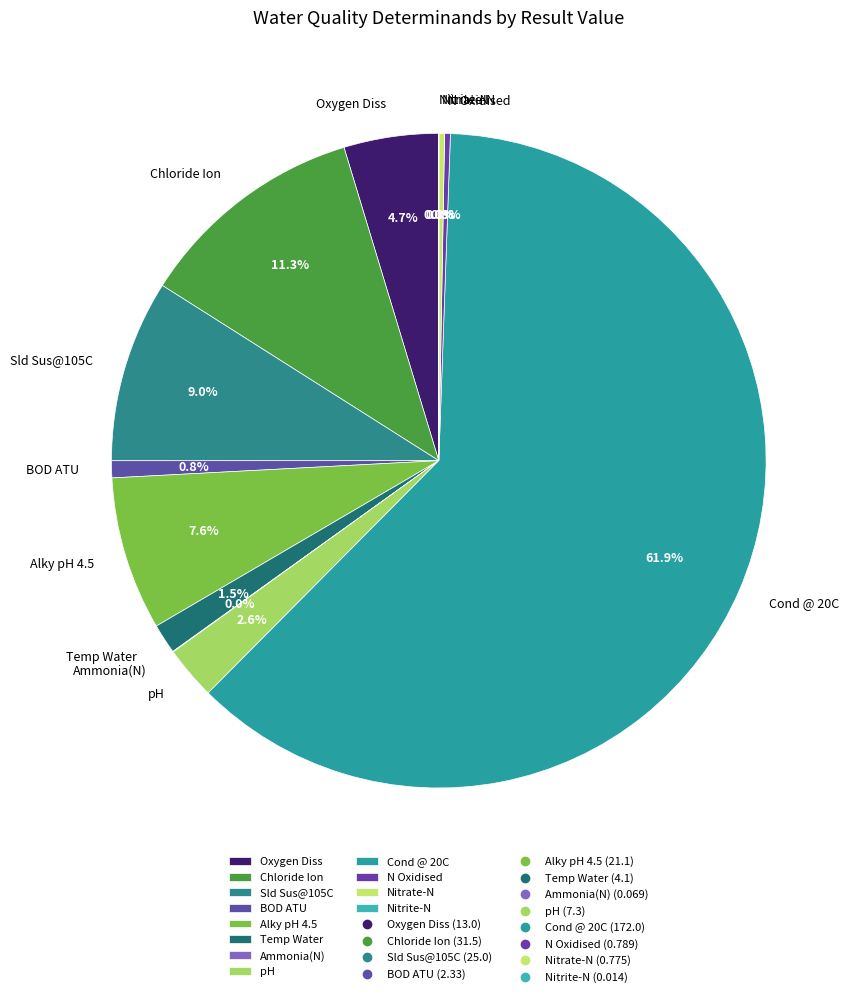

What is the largest slice in the pie chart?

Cond @ 20C